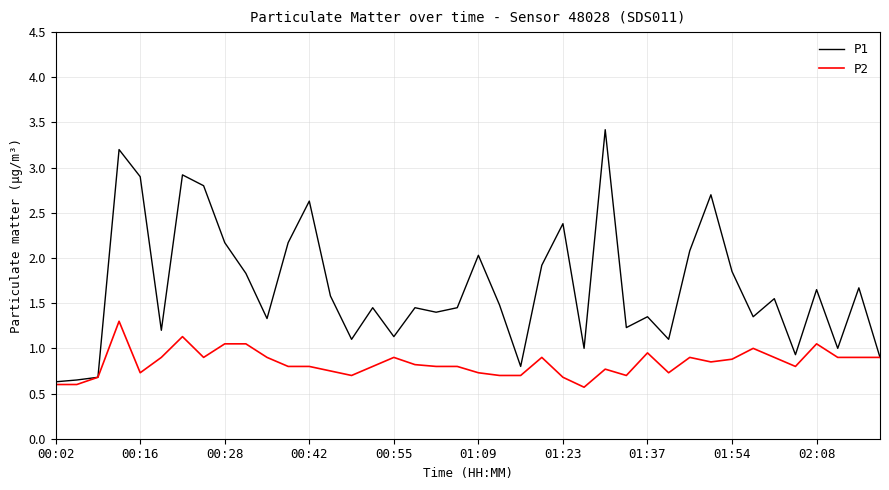

Which series has the widest spread of values?

P1